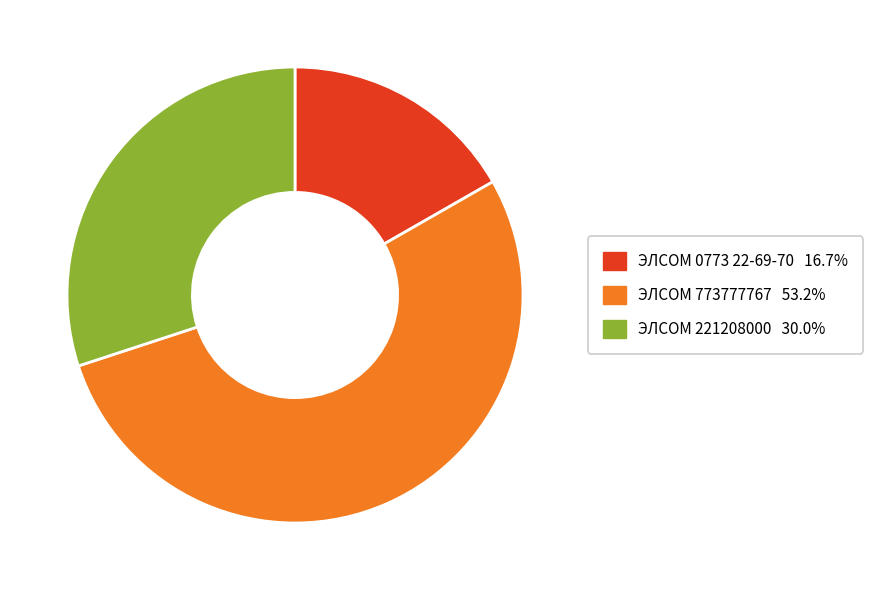

Which has a higher value, ЭЛСОМ 773777767 or ЭЛСОМ 0773 22-69-70?

ЭЛСОМ 773777767